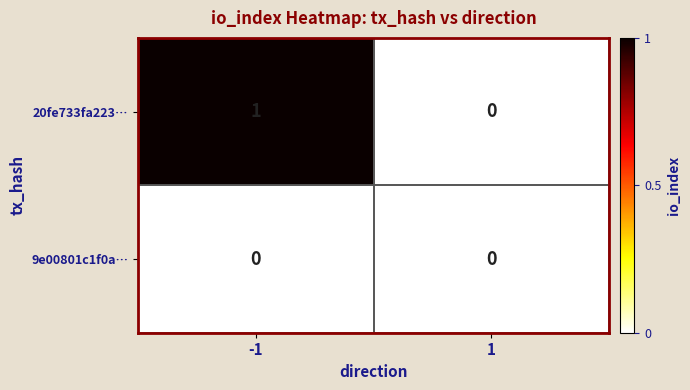

Which series has the largest range (max minus min)?

20fe733fa223…